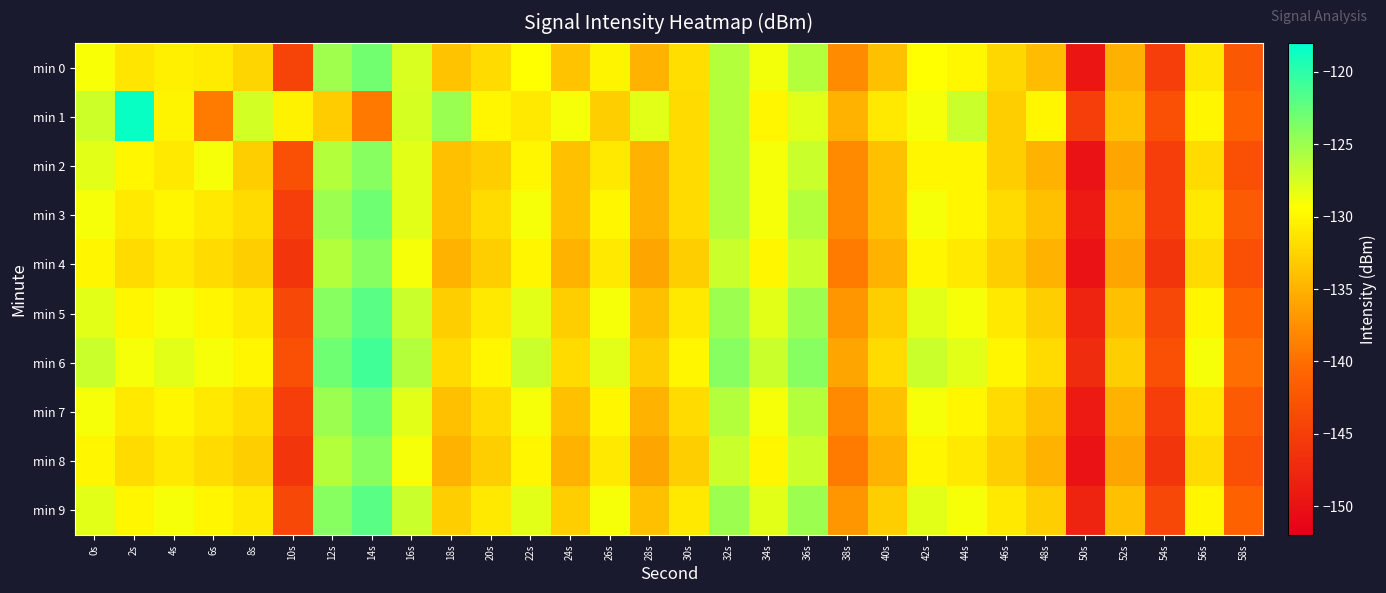

Between 48s and 26s, which is larger?

26s